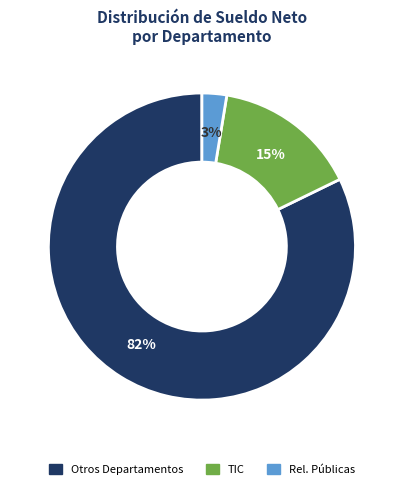

To the nearest percent, what is the average slice percentage?

33%